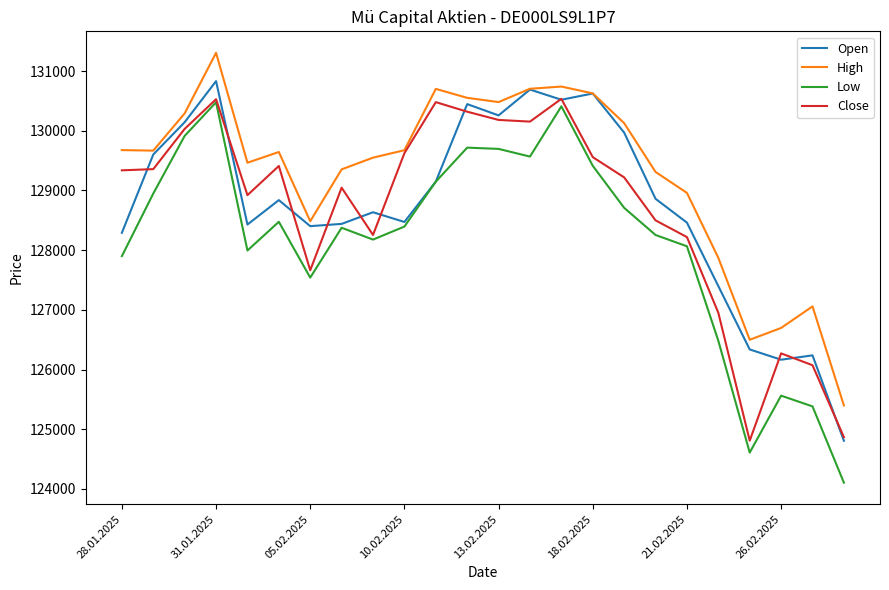

What is the highest value of the Open series?

130831